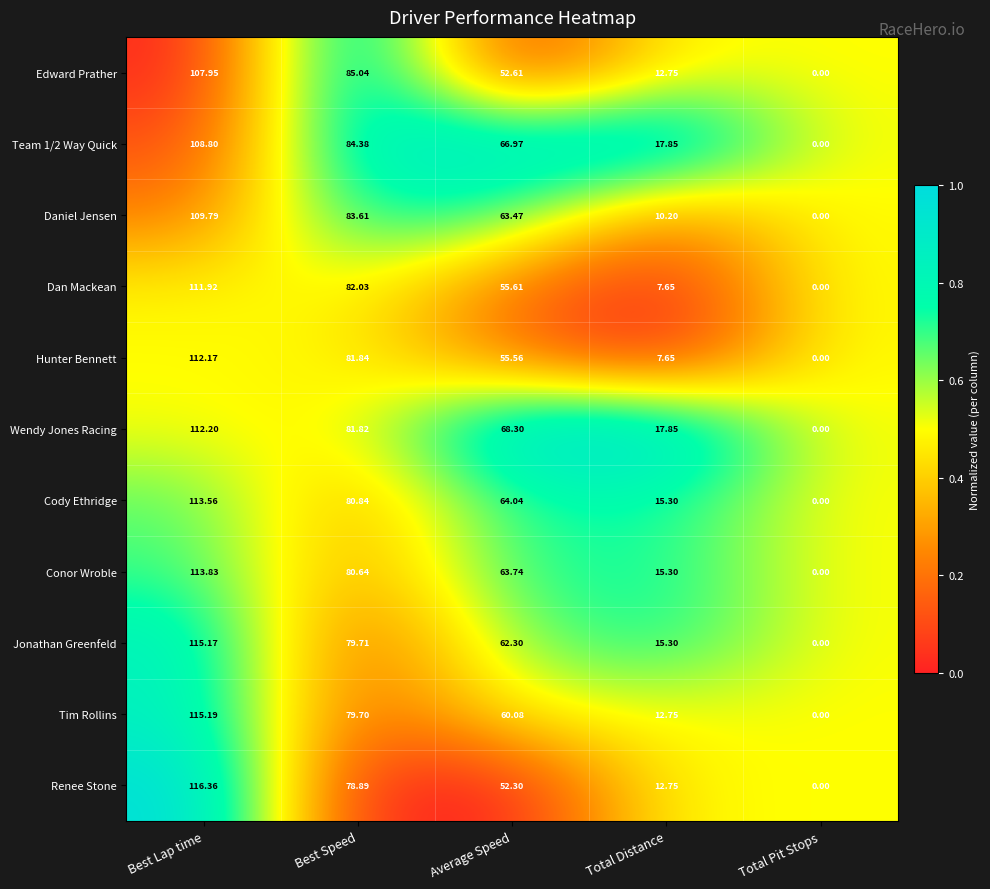

At which category is the sum across all series the highest?

Best Lap time